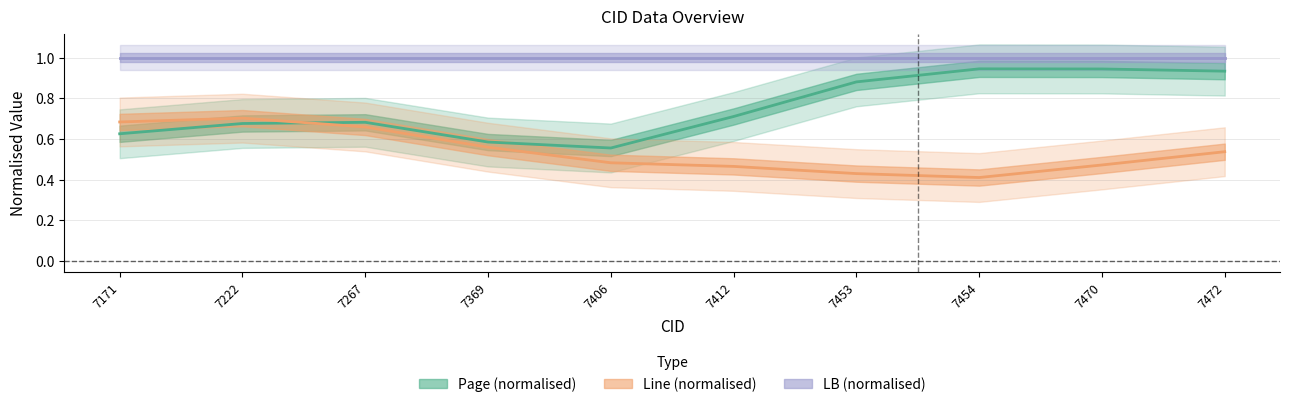

True or false: Line (normalised) and LB (normalised) cross at least once.

False